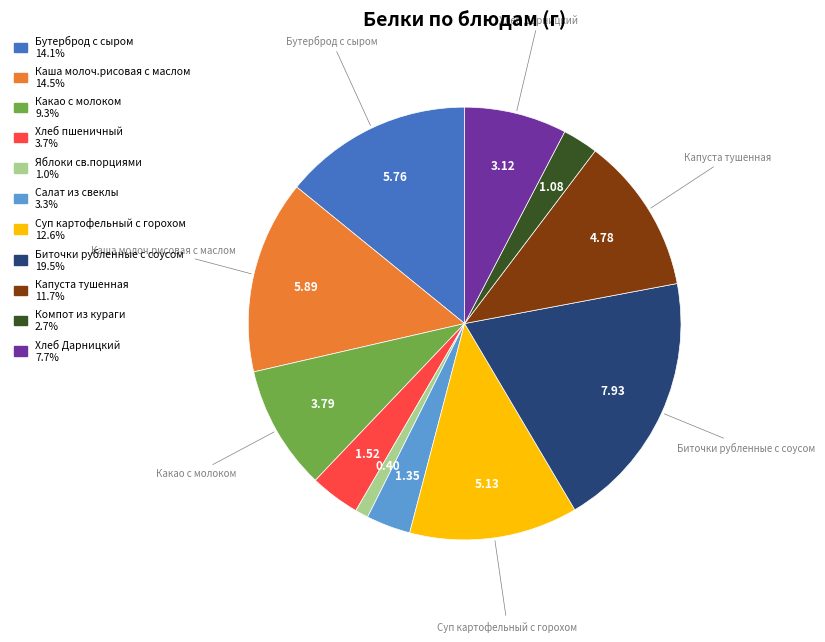

Does Биточки рубленные с соусом account for over 50% of the chart?

No